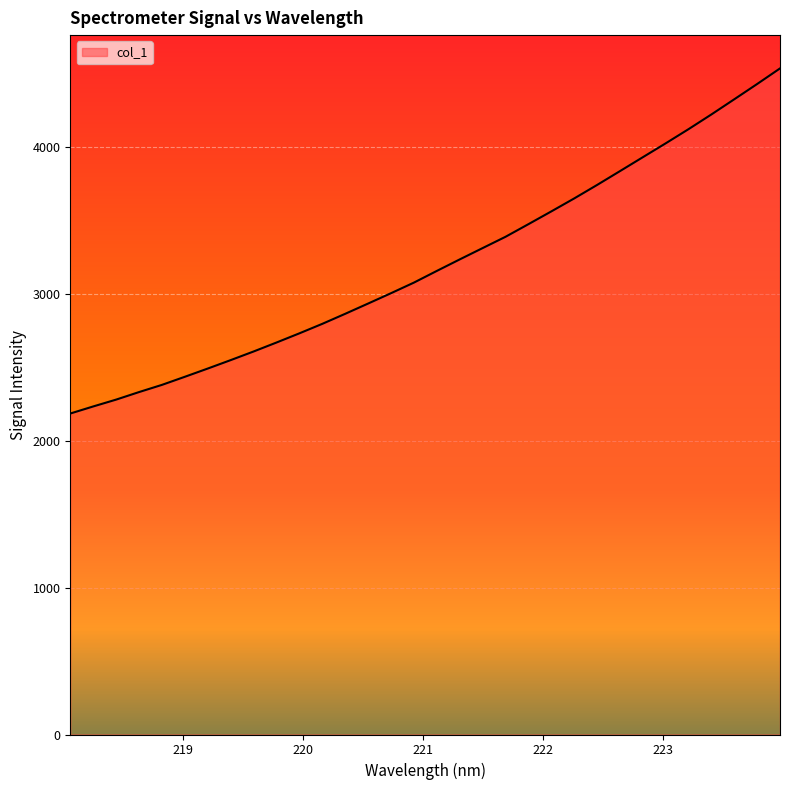

What is the minimum value shown in the chart?

2185.5